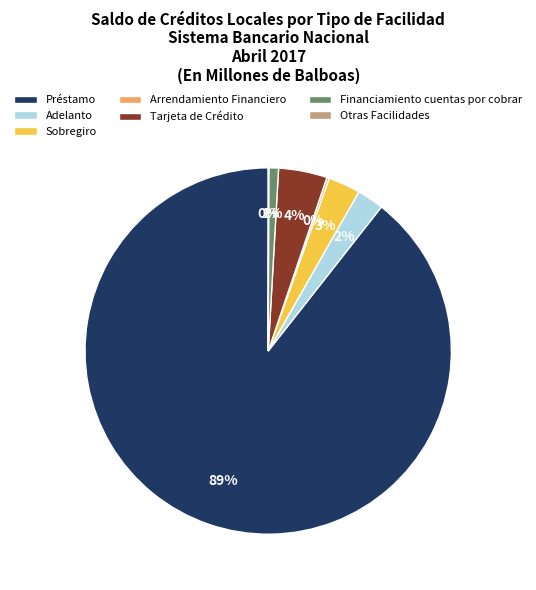

Between Préstamo and Adelanto, which is larger?

Préstamo